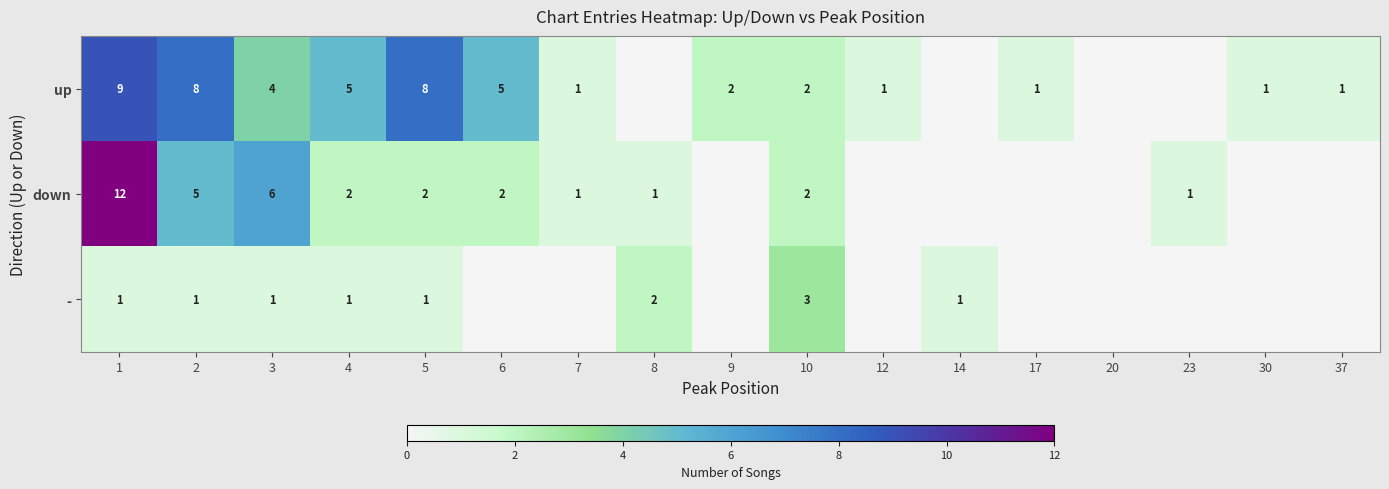

What is the total value across all series at 10?

7